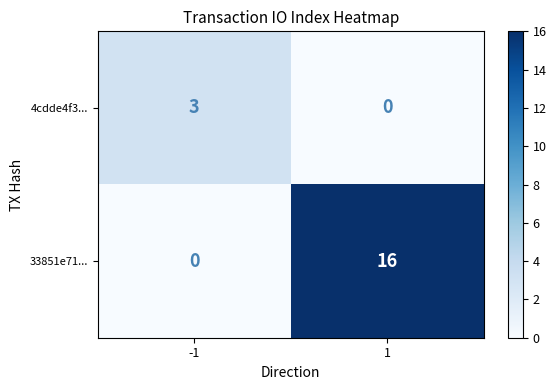

How many positive values does the 4cdde4f3... series have?

1